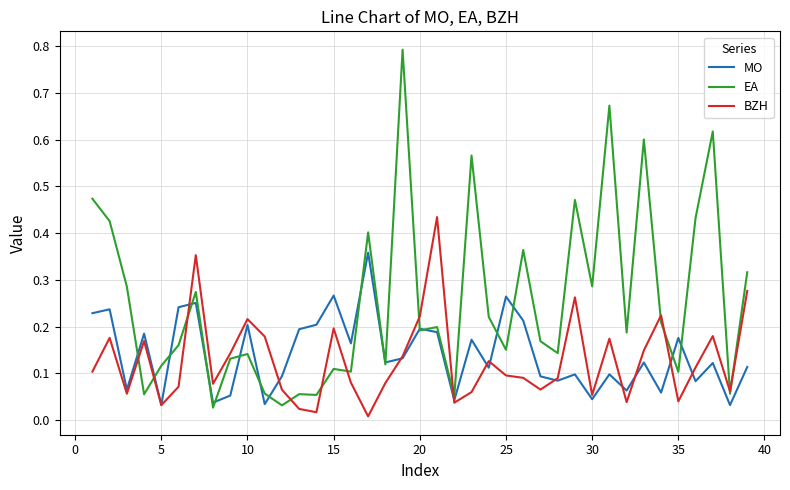

Which series has the largest total across all categories?

EA